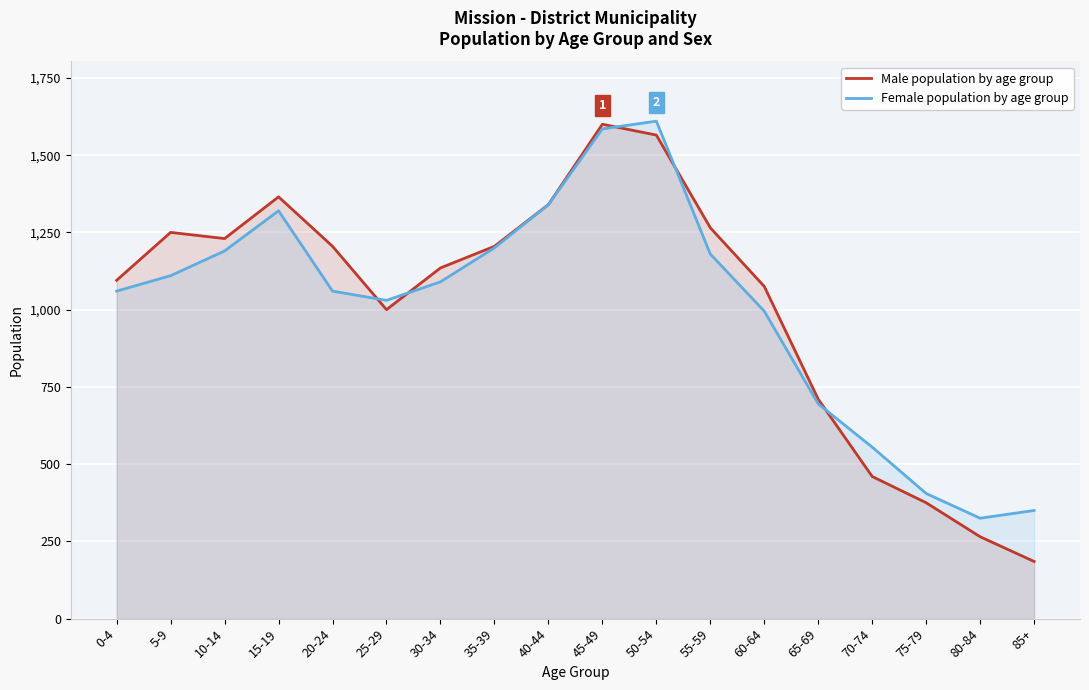

Reading left to right, list all the values displayed in this chart.

Male population by age group: 0-4=1095	5-9=1250	10-14=1230	15-19=1365	20-24=1205	25-29=1000	30-34=1135	35-39=1205	40-44=1340	45-49=1600	50-54=1565	55-59=1265	60-64=1075	65-69=710	70-74=460	75-79=375	80-84=265	85+=185
Female population by age group: 0-4=1060	5-9=1110	10-14=1190	15-19=1320	20-24=1060	25-29=1030	30-34=1090	35-39=1200	40-44=1340	45-49=1585	50-54=1610	55-59=1180	60-64=995	65-69=695	70-74=555	75-79=405	80-84=325	85+=350